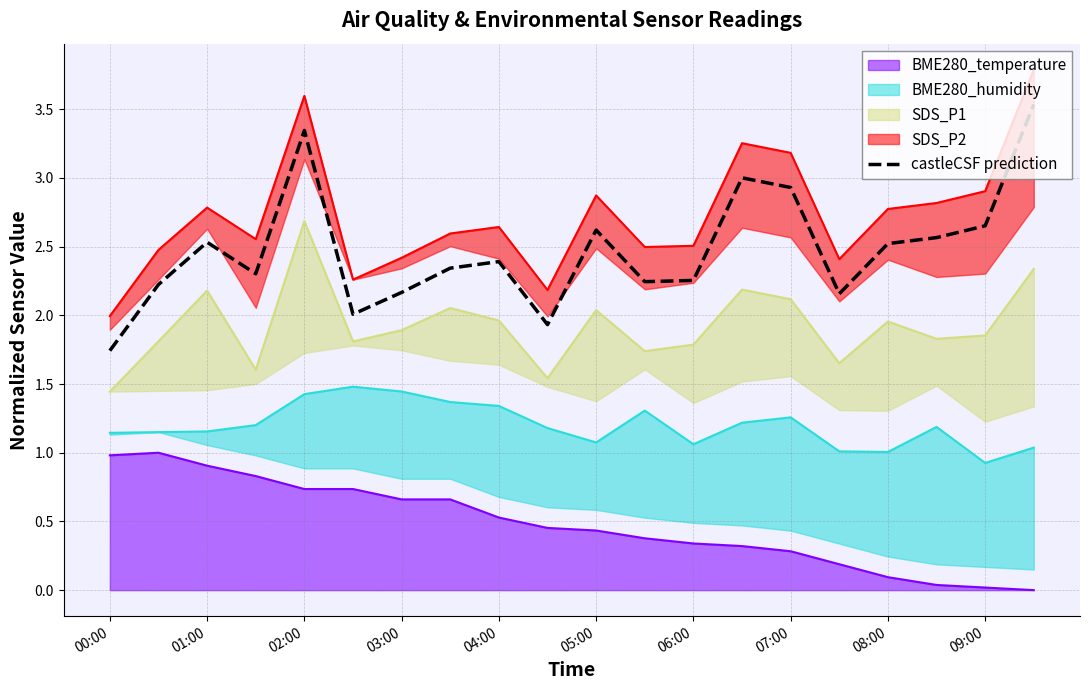

True or false: castleCSF prediction and BME280_temperature cross at least once.

False